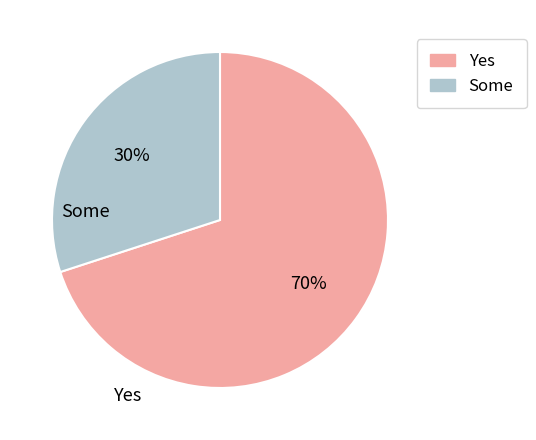

To the nearest percent, what is the difference between the largest and smallest slice percentages?

40%